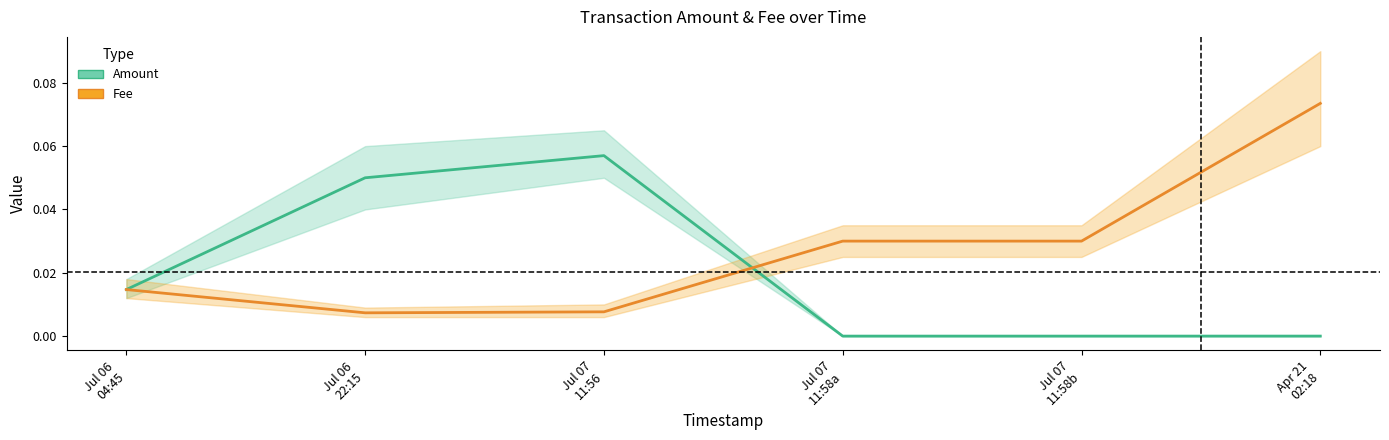

List the labels in order of Fee value, largest first.

Apr 21
02:18, Jul 07
11:58a, Jul 07
11:58b, Jul 06
04:45, Jul 07
11:56, Jul 06
22:15